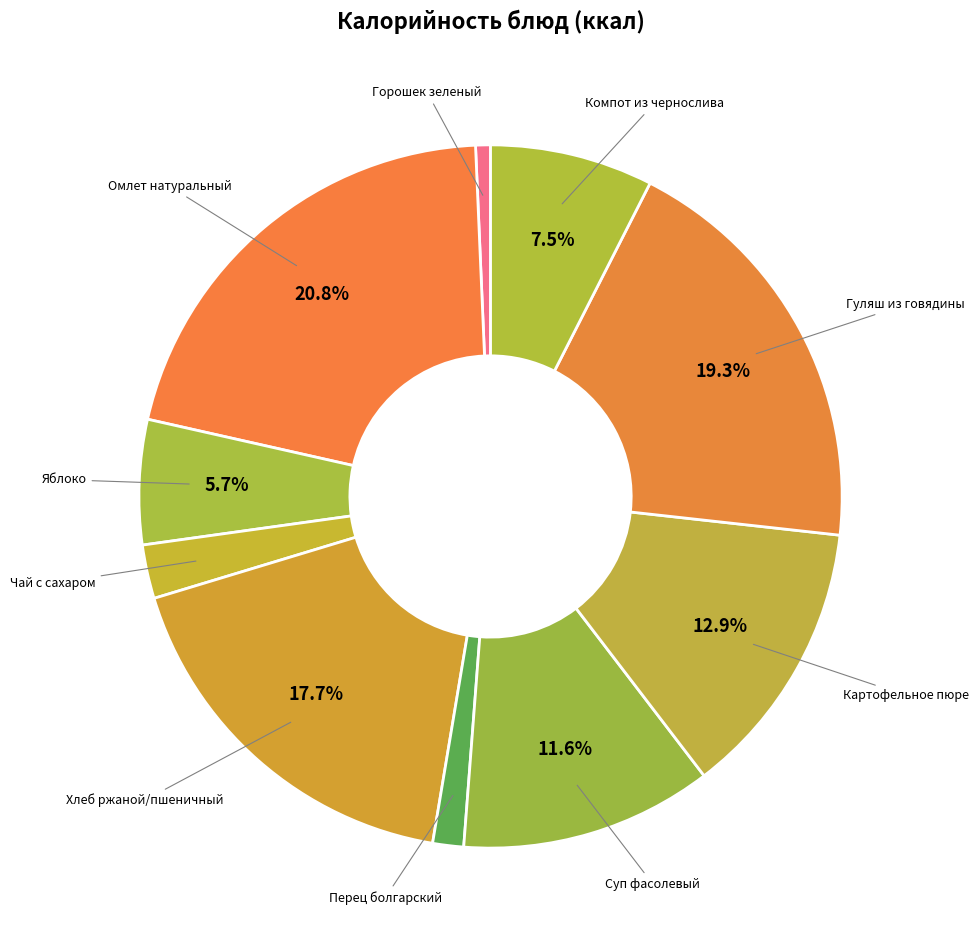

Rank the categories by value from highest to lowest.

Омлет натуральный, Гуляш из говядины, Хлеб ржаной/пшеничный, Картофельное пюре, Суп фасолевый, Компот из чернослива, Яблоко, Чай с сахаром, Перец болгарский, Горошек зеленый